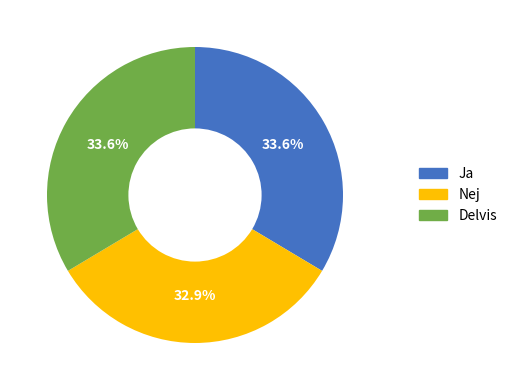

Which slice is the smallest?

Nej